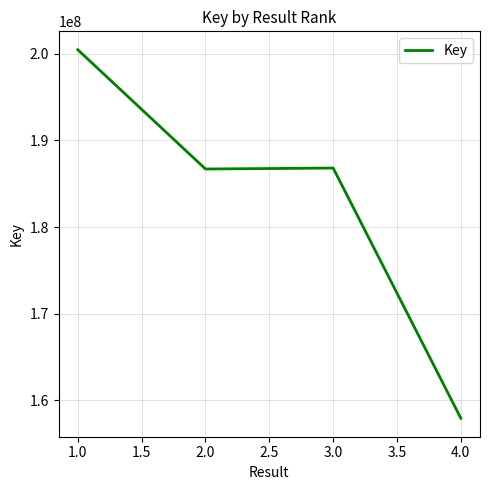

How many series are shown in this chart?

1